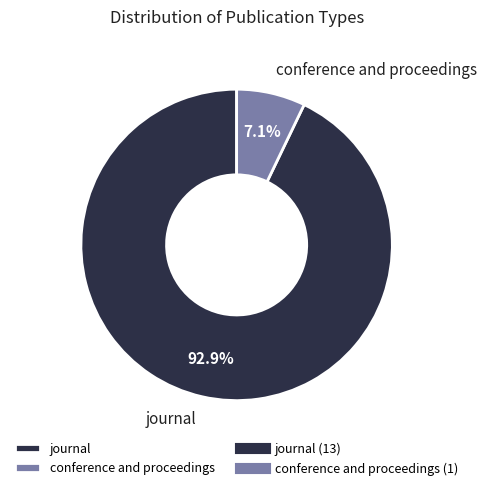

Is the sum of conference and proceedings and journal greater than half?

Yes